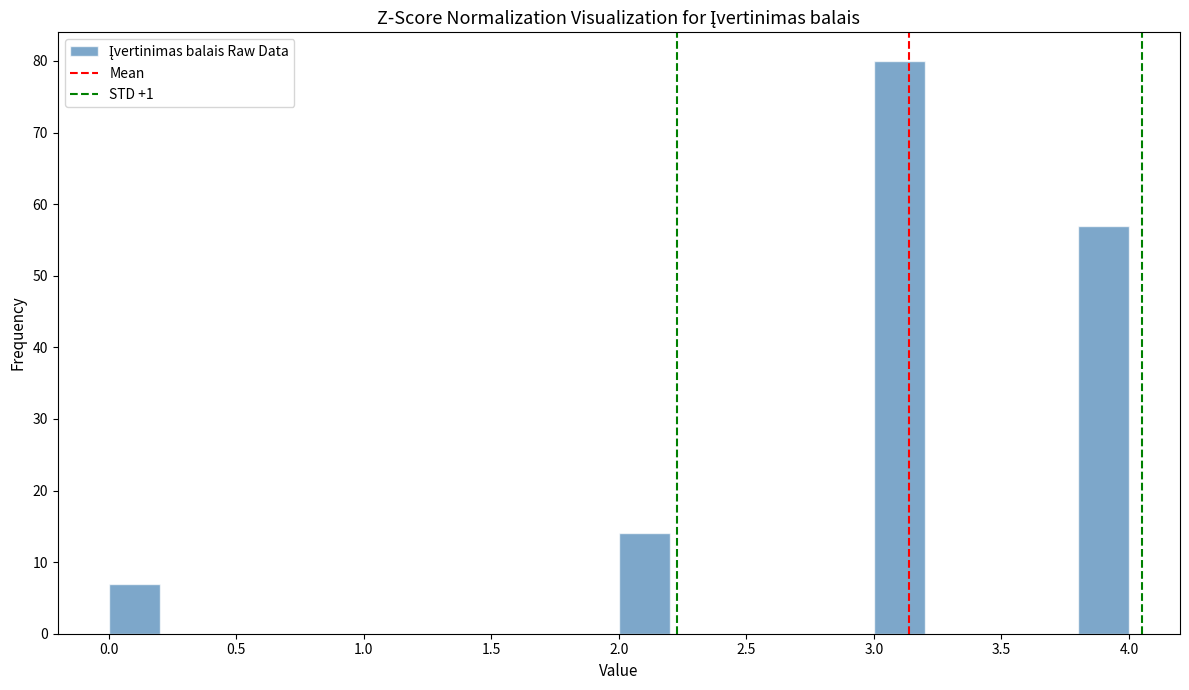

Over which range of the x-axis is the bar tallest?

3.0 to 3.2